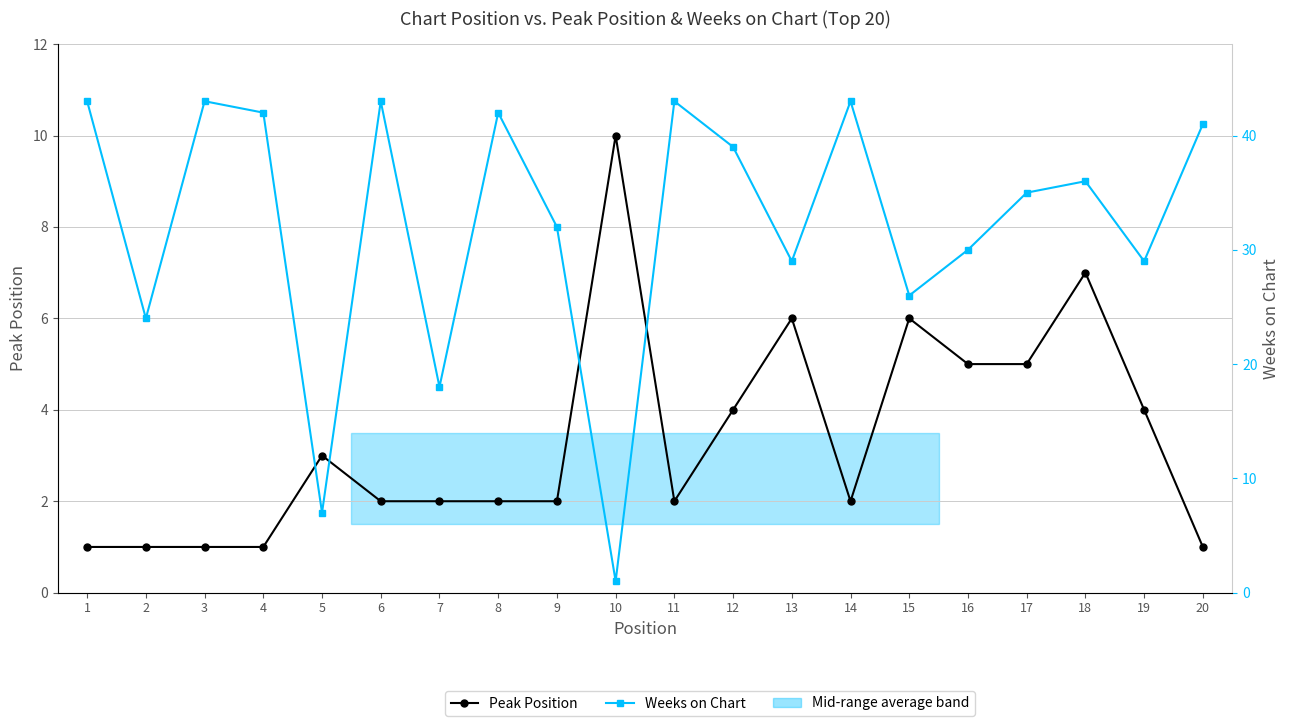

At which category does Peak Position reach its first local valley?

11